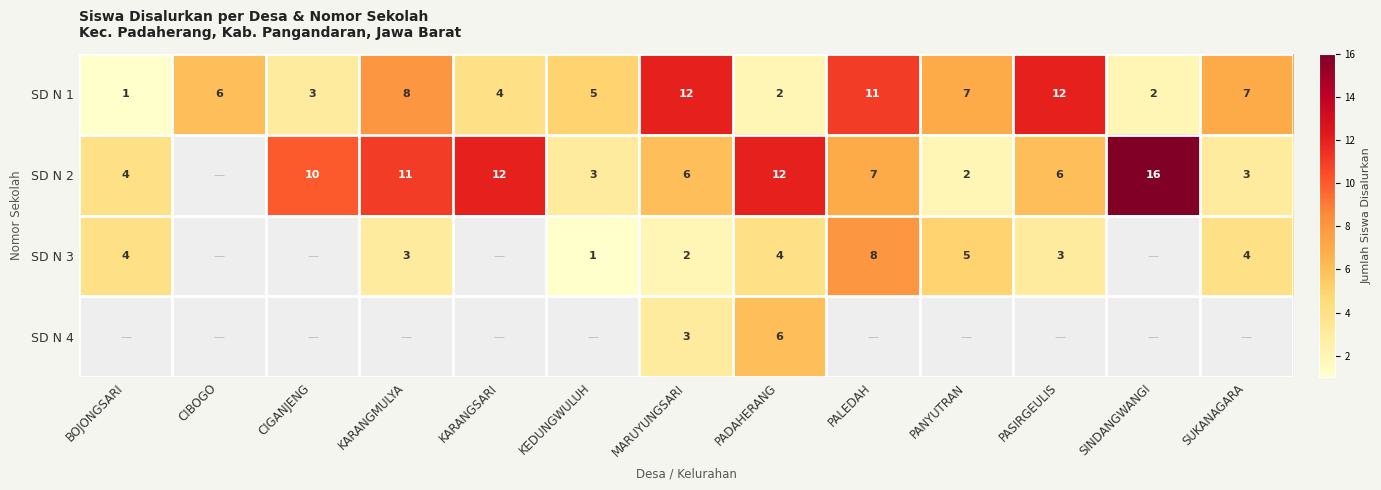

At MARUYUNGSARI, list the series in order from largest to smallest.

SD N 1, SD N 2, SD N 4, SD N 3